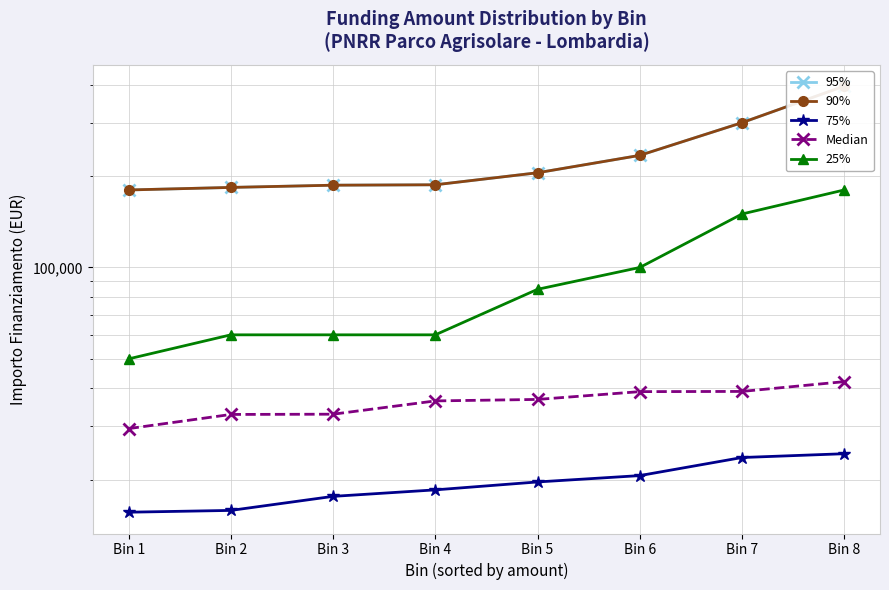

True or false: 25% has more than 2 interior local peaks.

False